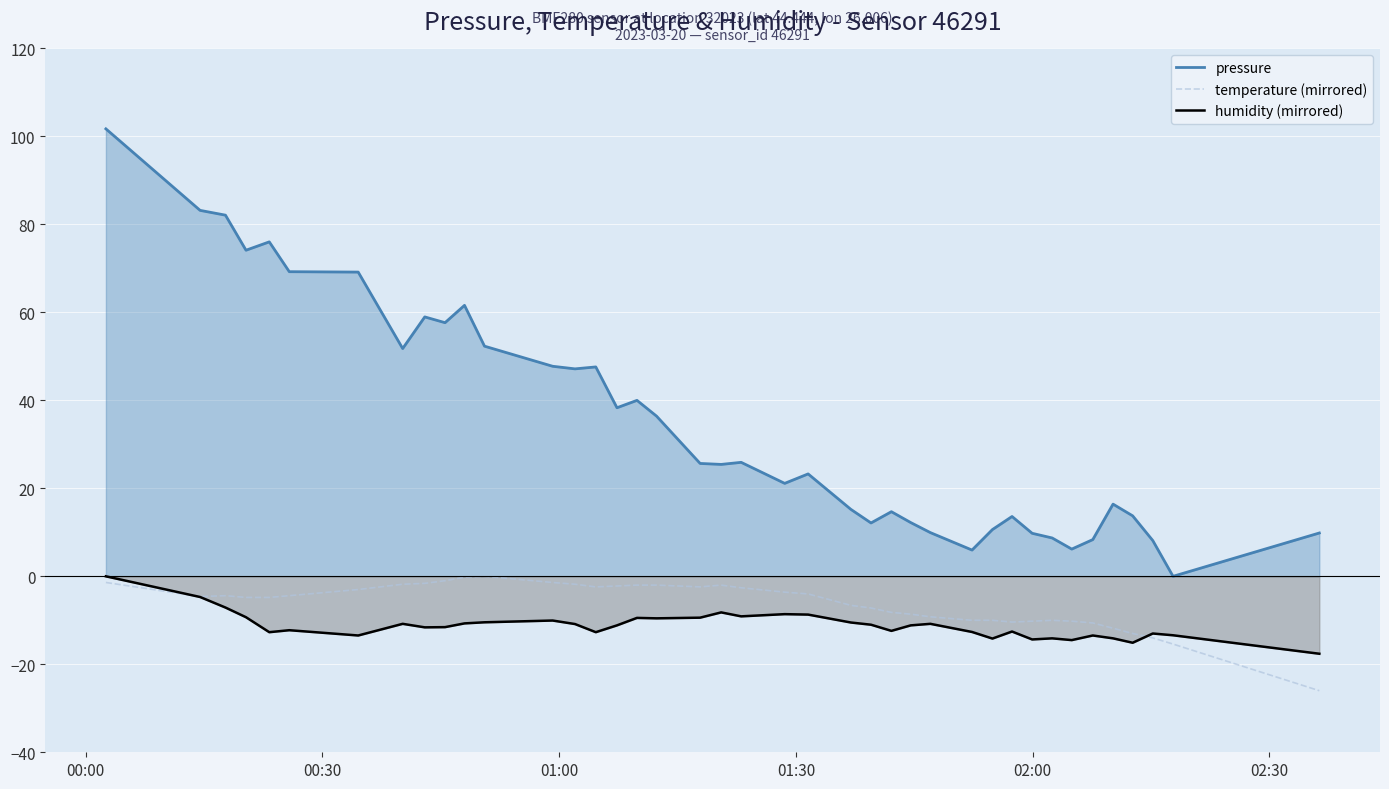

Which series has the largest range (max minus min)?

pressure